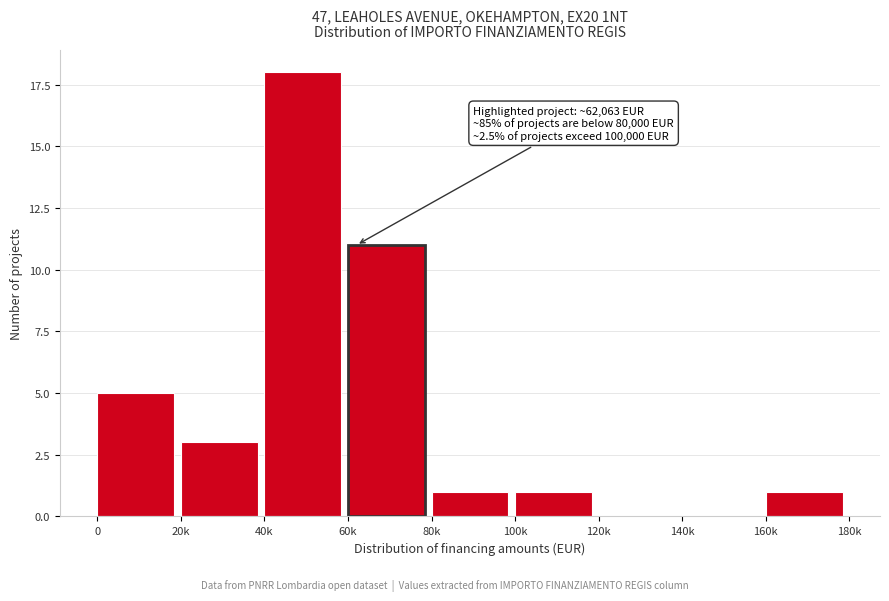

Reading right to left, what are all the values shown in this chart?

160k=1	140k=0	120k=0	100k=1	80k=1	60k=11	40k=18	20k=3	0=5